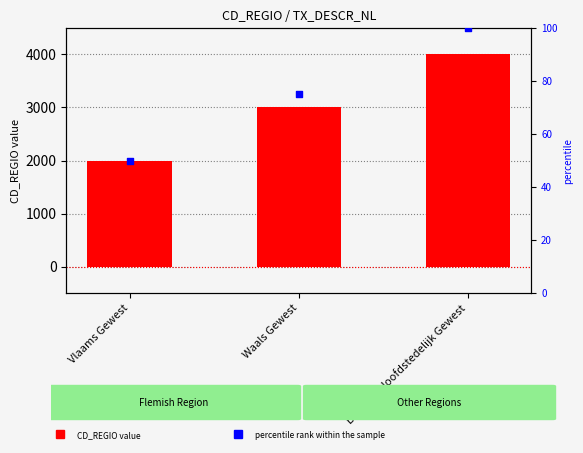

Which series has the widest spread of Y values?

CD_REGIO